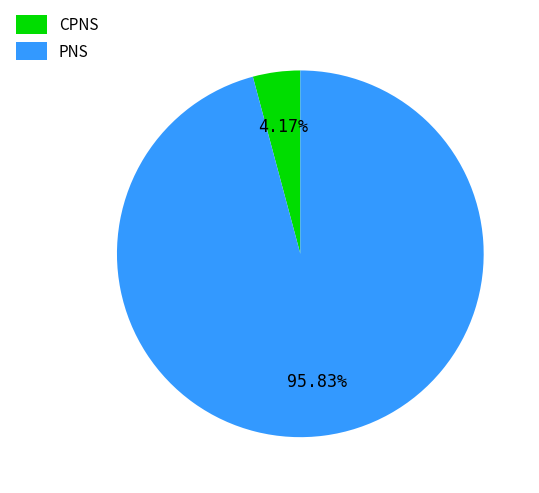

Rank the categories by value from highest to lowest.

PNS, CPNS